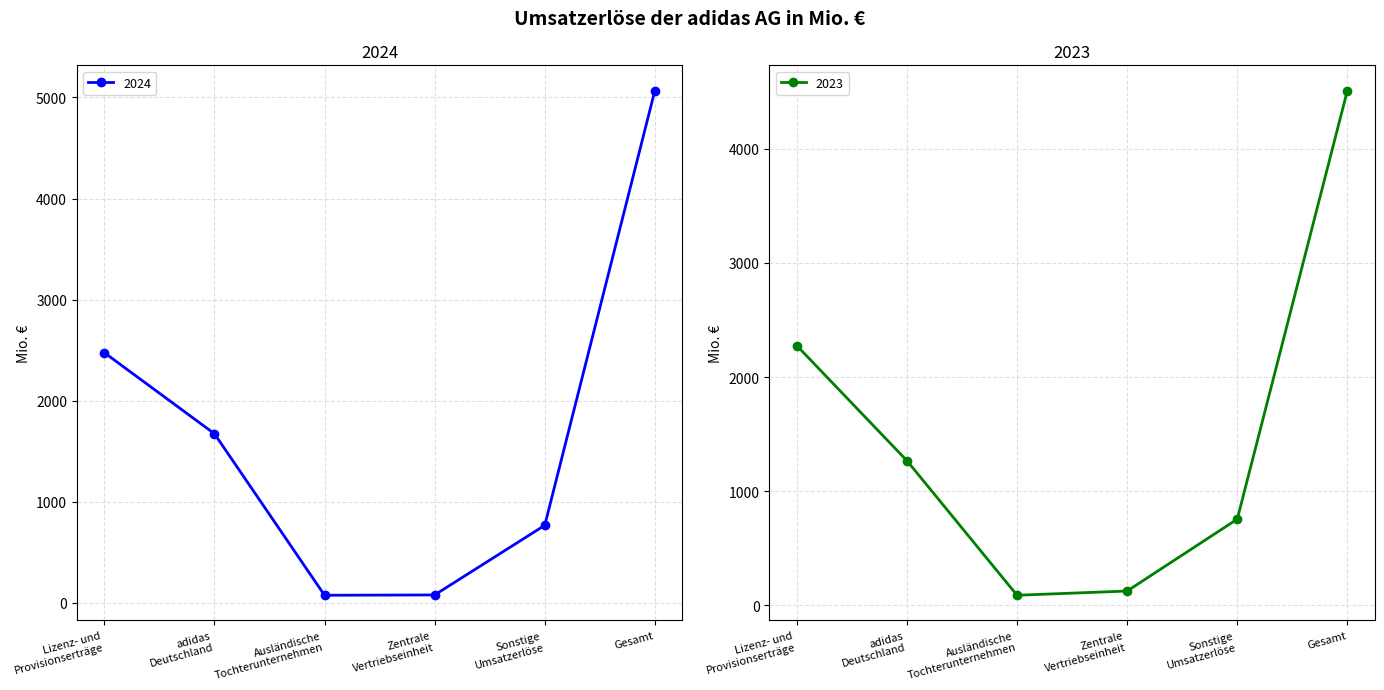

How many interior local valleys does the 2024 series have?

1